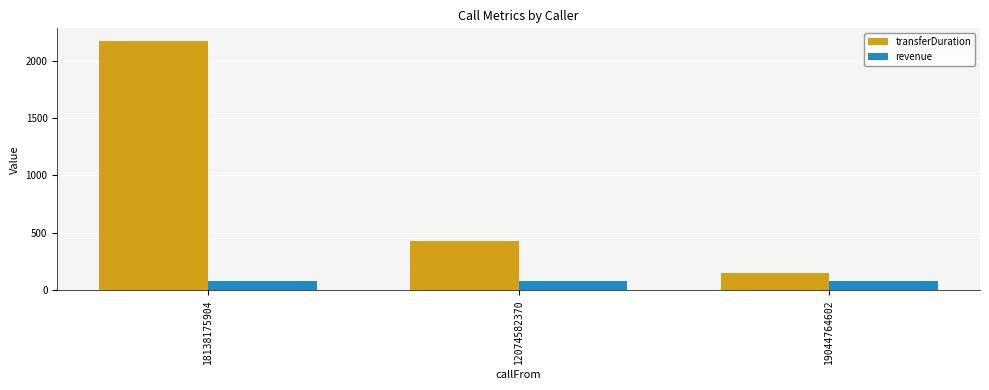

How many distinct data groups are displayed?

2